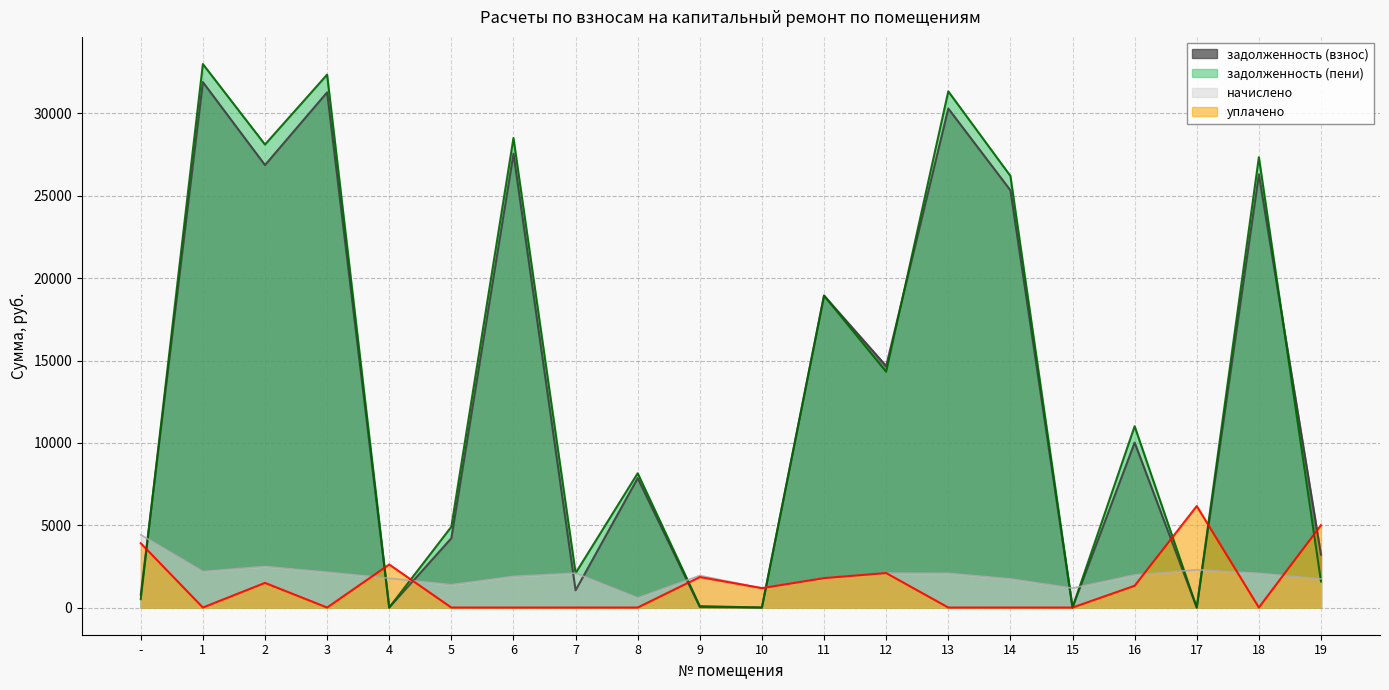

True or false: уплачено has more than 2 interior local peaks.

True